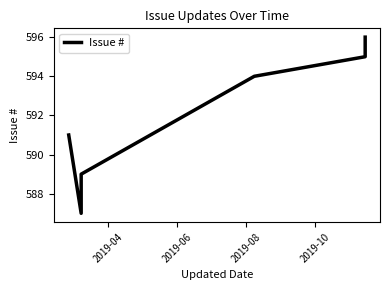

What is the sum of all values?

3552